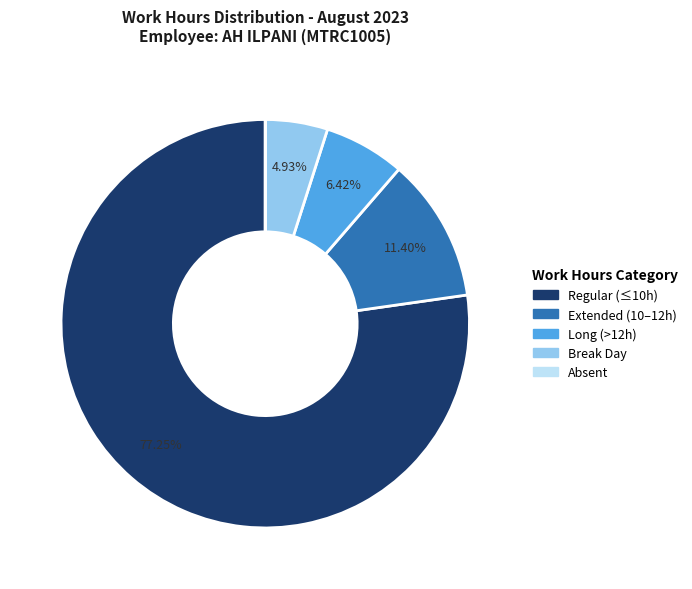

Is there any slice that represents more than half of the pie?

Yes